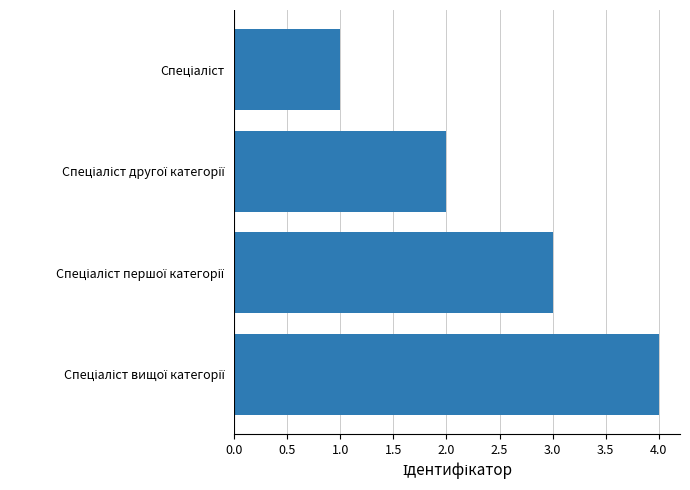

What is the greatest value displayed?

4